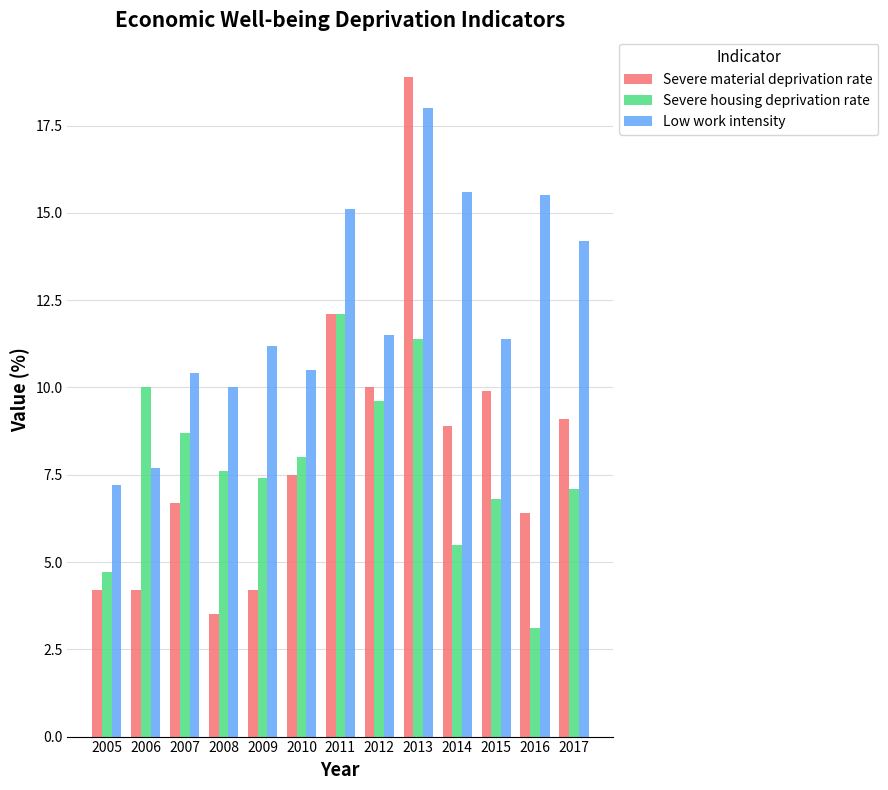

What is the spread (max minus min) of values at 2016?

12.4